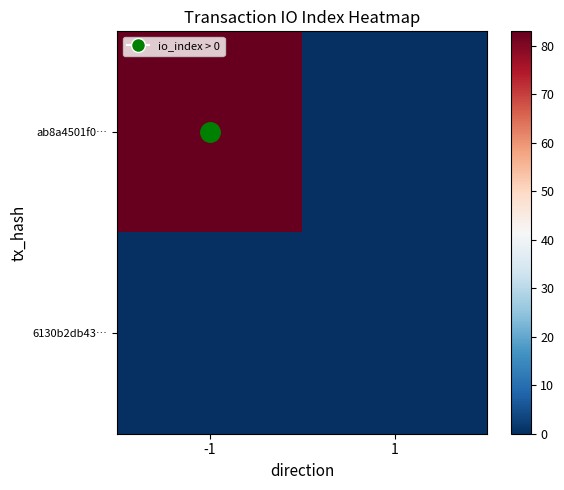

Reading left to right, transcribe all the data shown in this chart.

ab8a4501f0…: -1=83	1=0
6130b2db43…: -1=0	1=0